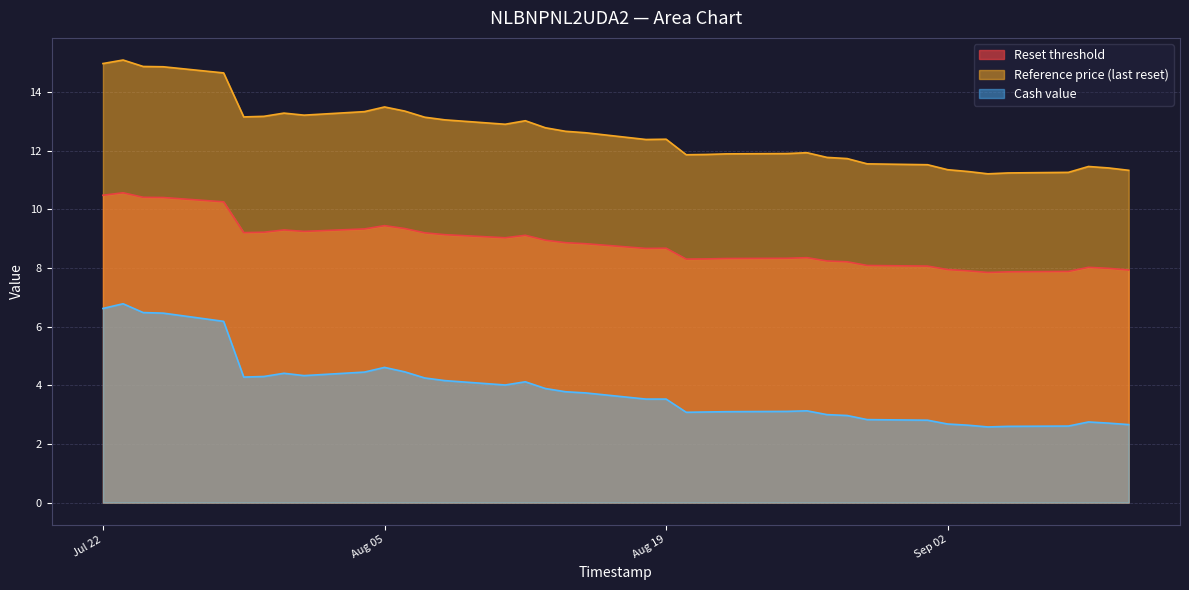

What is the sum of all Reset threshold values?

335.2